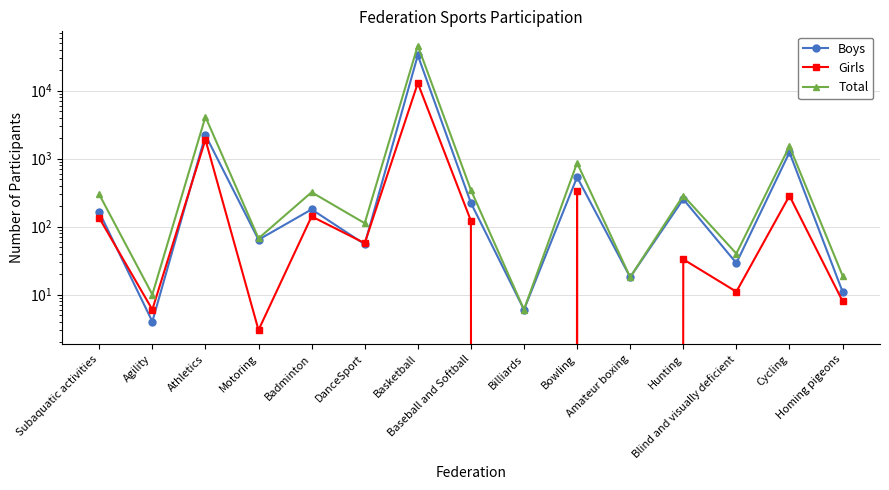

The value of Boys at Badminton is 238. True or false?

False